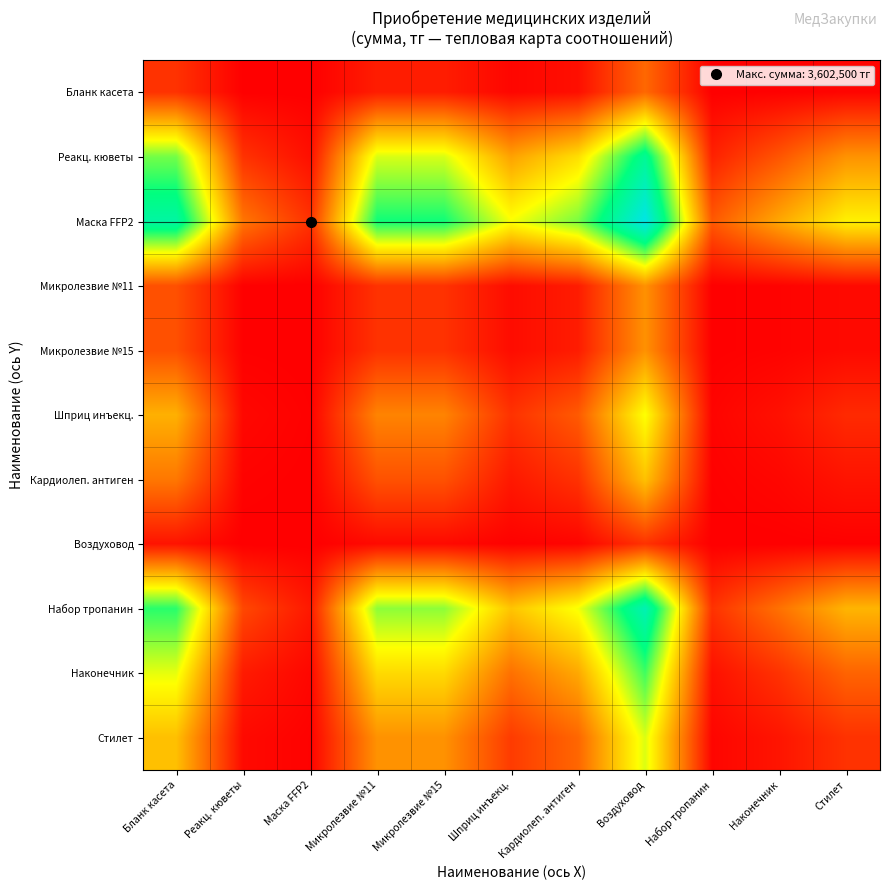

What is the maximum value shown in the chart?

6.9